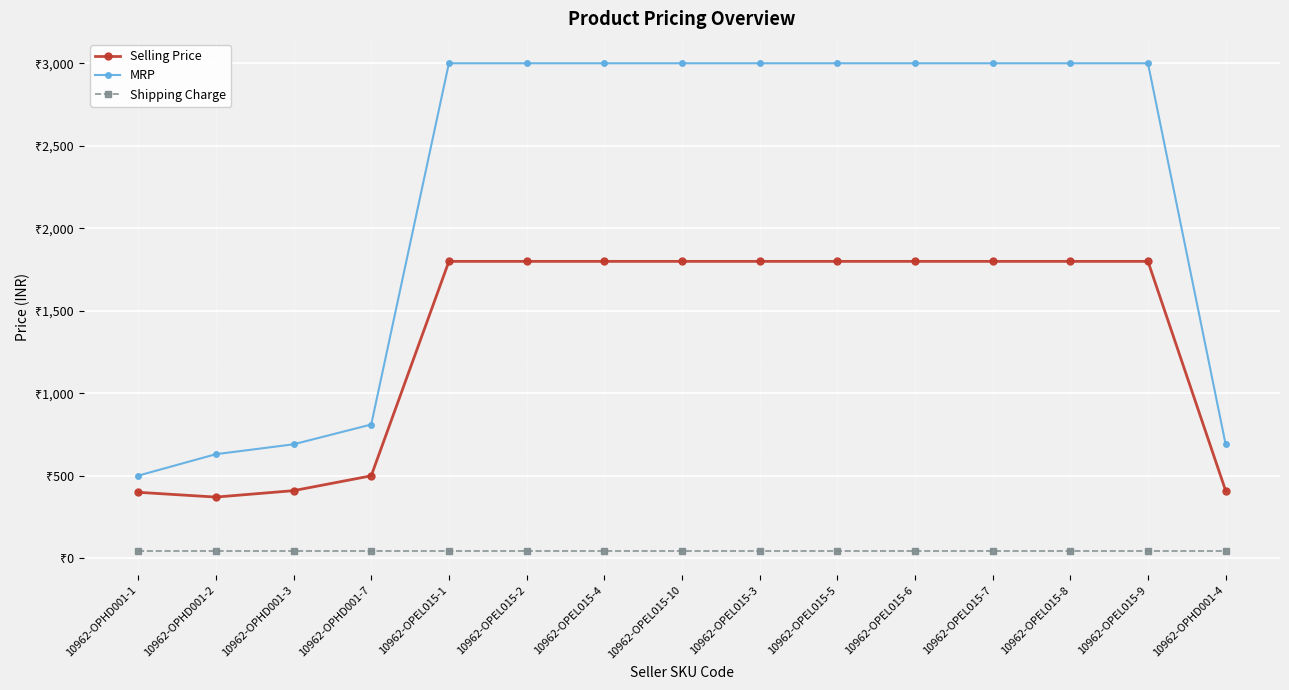

What are all the series names shown in the legend?

Selling Price, MRP, Shipping Charge